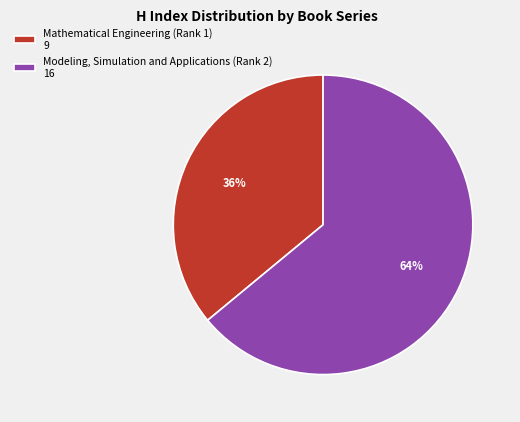

How many segments does this pie chart have?

2